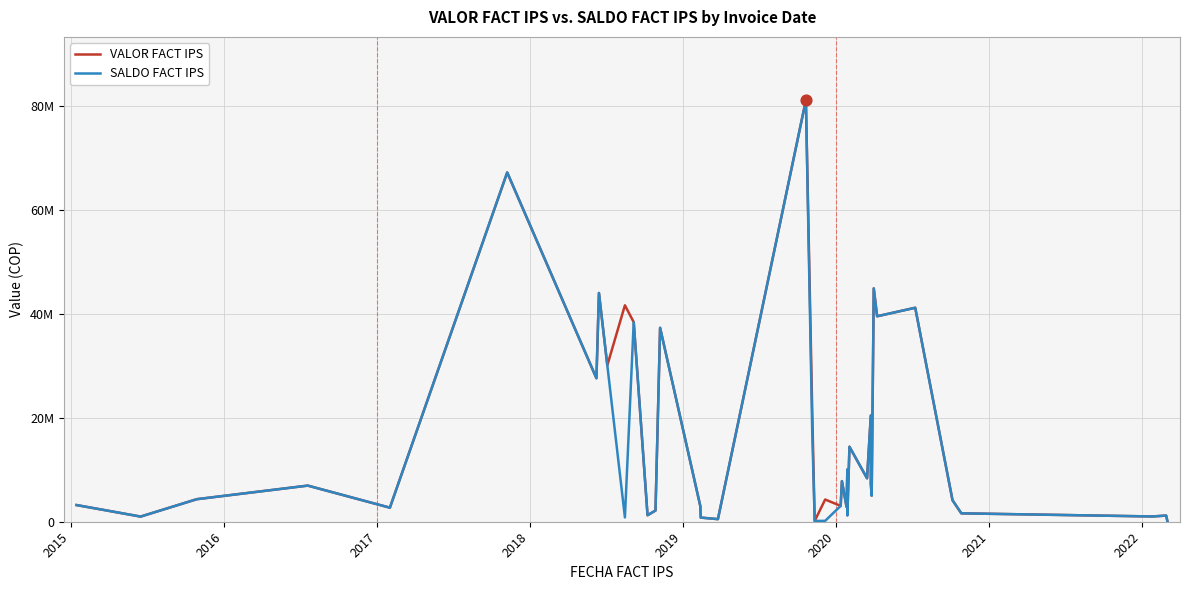

At how many categories does at least one series exceed 23868283?

11